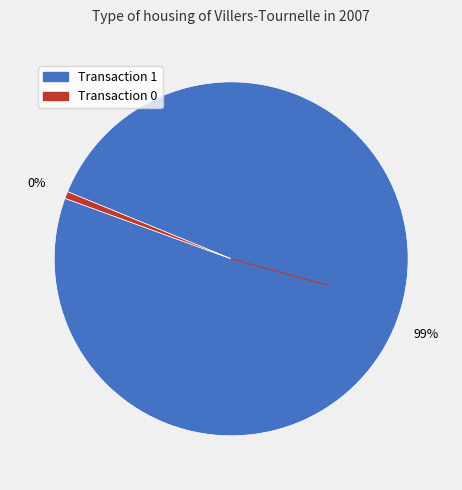

Between 0 and 1, which is larger?

1